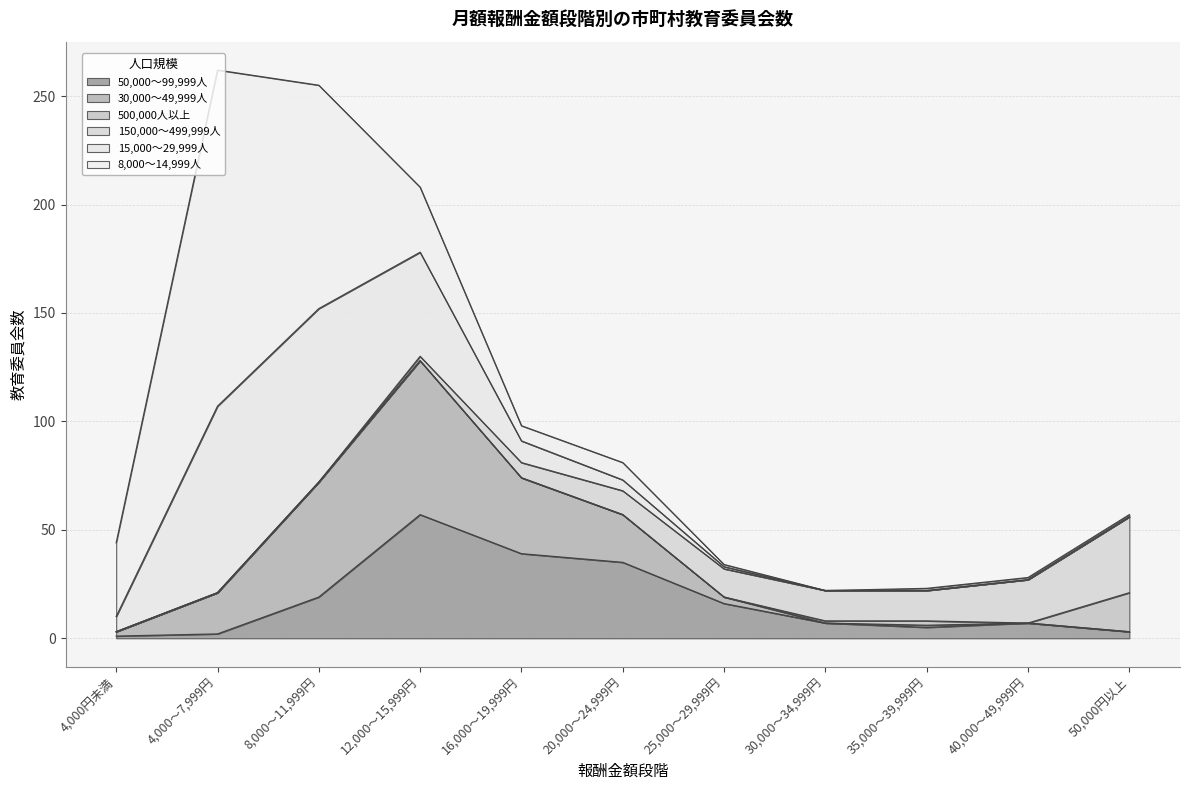

True or false: 30,000～49,999人 has more than 1 interior local peaks.

True